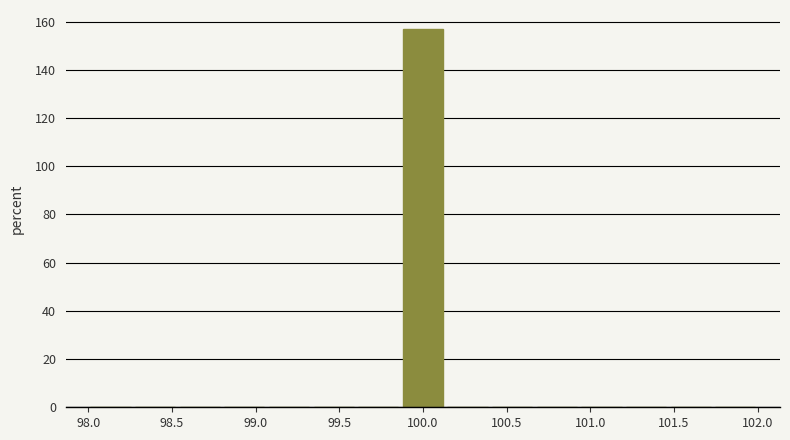

Reading left to right, list every bar in this chart as the range it spans on the x-axis followed by its height. Neither the bar edges nor the heights are printed on the chart, so give them approximately, as read against the axes.

98.00 to 98.25: 0
98.25 to 98.55: 0
98.55 to 98.80: 0
98.80 to 99.05: 0
99.05 to 99.35: 0
99.35 to 99.60: 0
99.60 to 99.85: 0
99.85 to 100.15: 158
100.15 to 100.40: 0
100.40 to 100.65: 0
100.65 to 100.95: 0
100.95 to 101.20: 0
101.20 to 101.45: 0
101.45 to 101.75: 0
101.75 to 102.00: 0